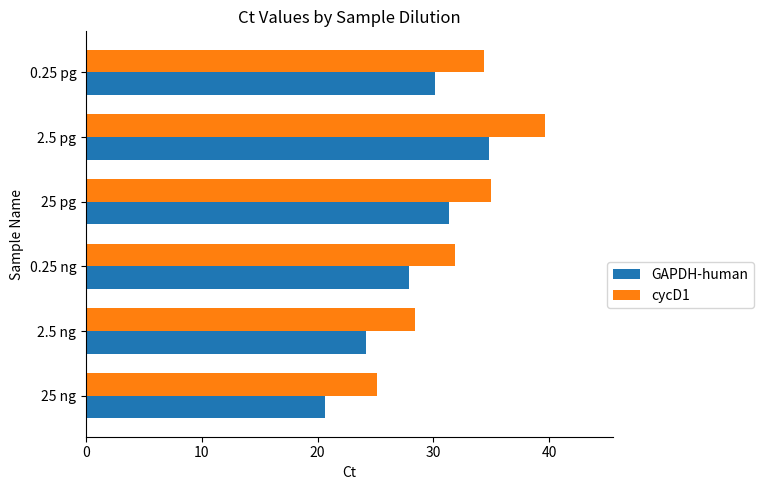

Which series has the widest spread of values?

cycD1